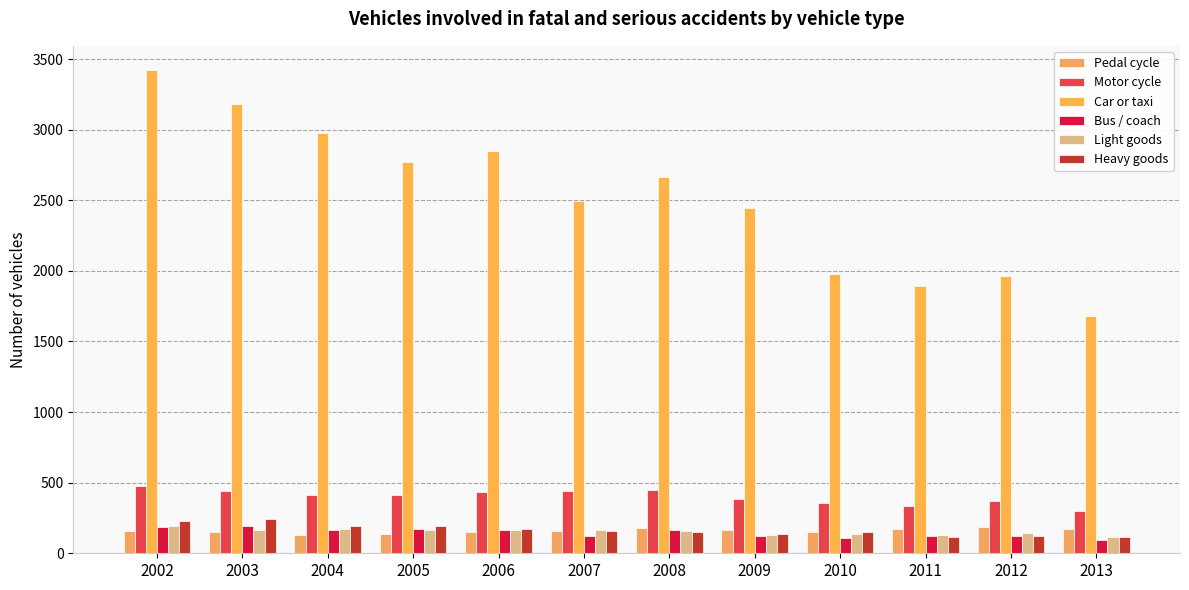

Reading right to left, what are all the values shown in this chart?

Pedal cycle: 174	188	172	152	165	179	159	148	138	132	149	161
Motor cycle: 301	373	337	359	381	451	440	431	411	410	438	479
Car or taxi: 1681	1967	1895	1980	2443	2668	2492	2850	2772	2975	3179	3423
Bus / coach: 92	123	122	108	121	164	119	168	173	167	193	185
Light goods: 115	147	127	134	131	161	164	162	167	171	167	196
Heavy goods: 114	121	113	150	134	149	157	173	194	193	246	230